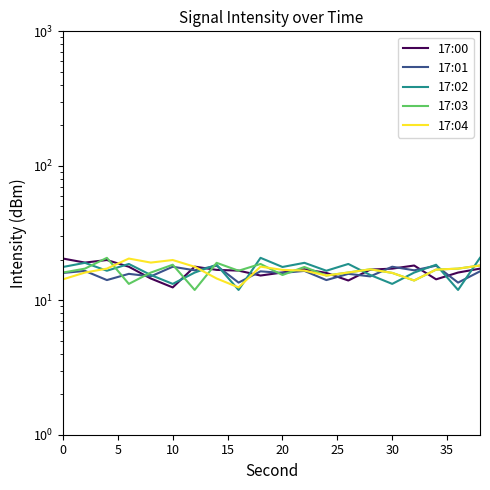

True or false: 17:03 has a value of 18.4 at 10.

True